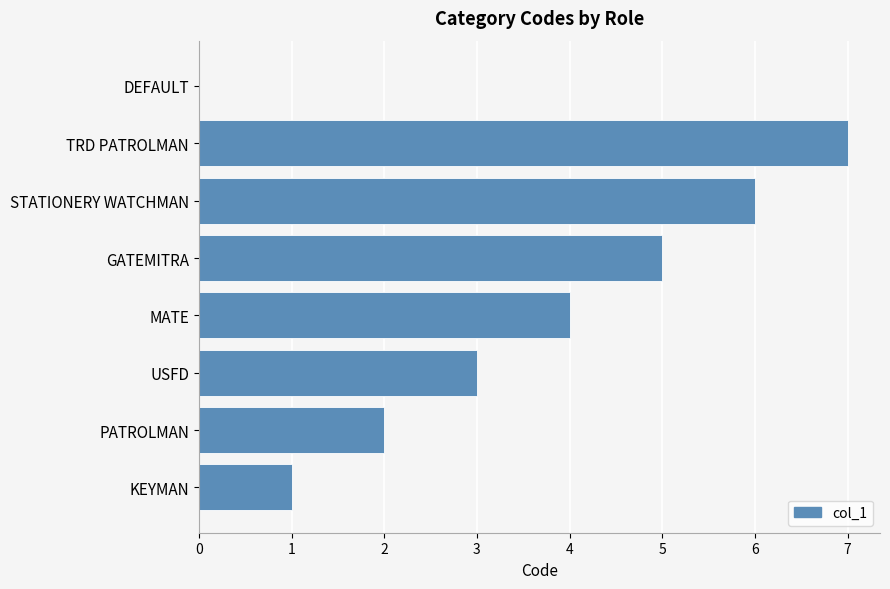

What is the change in value from GATEMITRA to DEFAULT?

-5